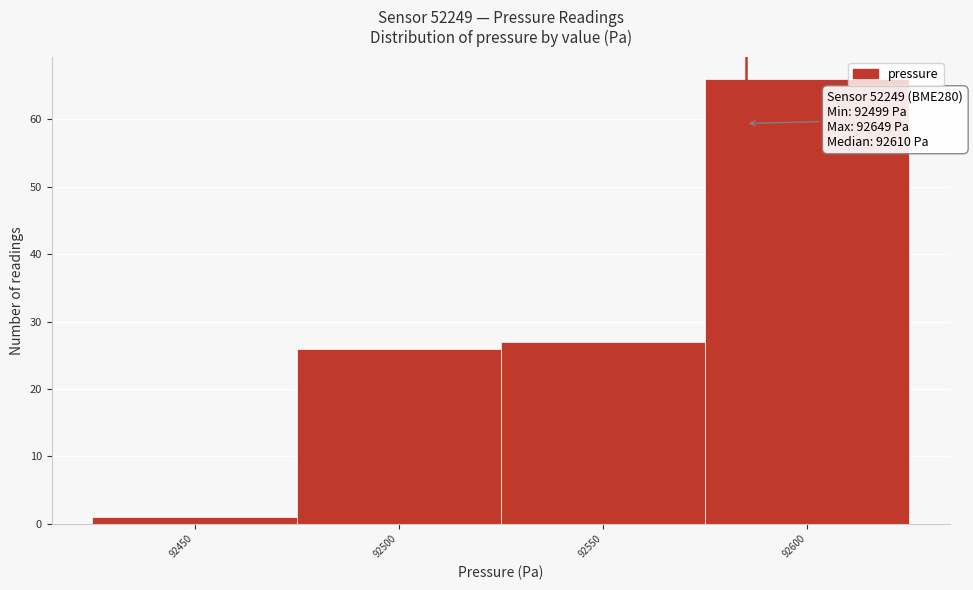

Reading left to right, what are all the values shown in this chart?

1	26	27	66